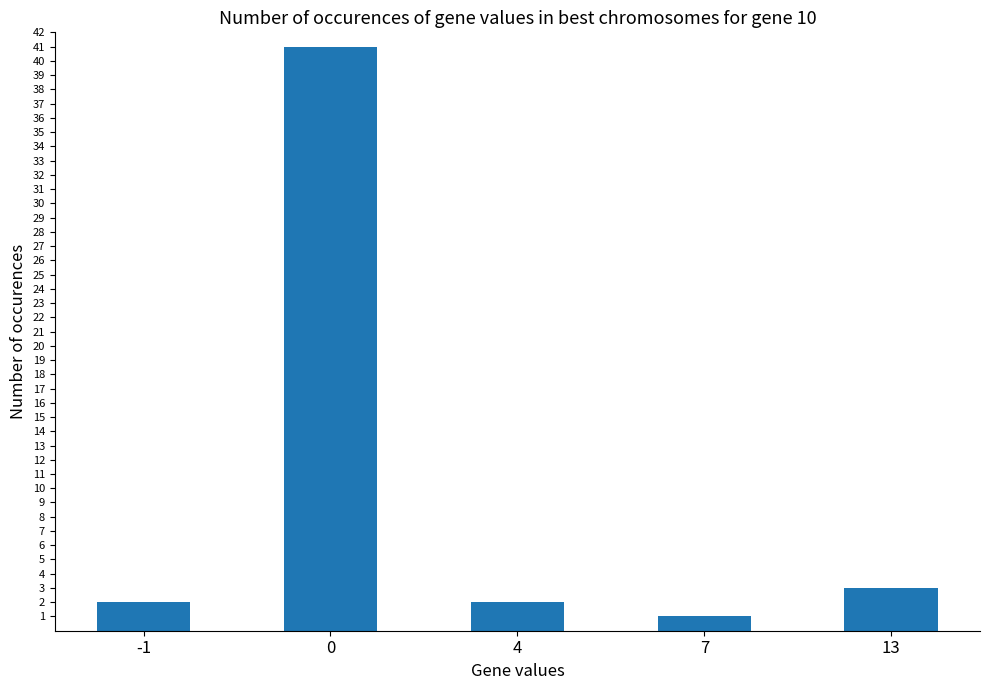

Which has a higher value, 13 or 7?

13